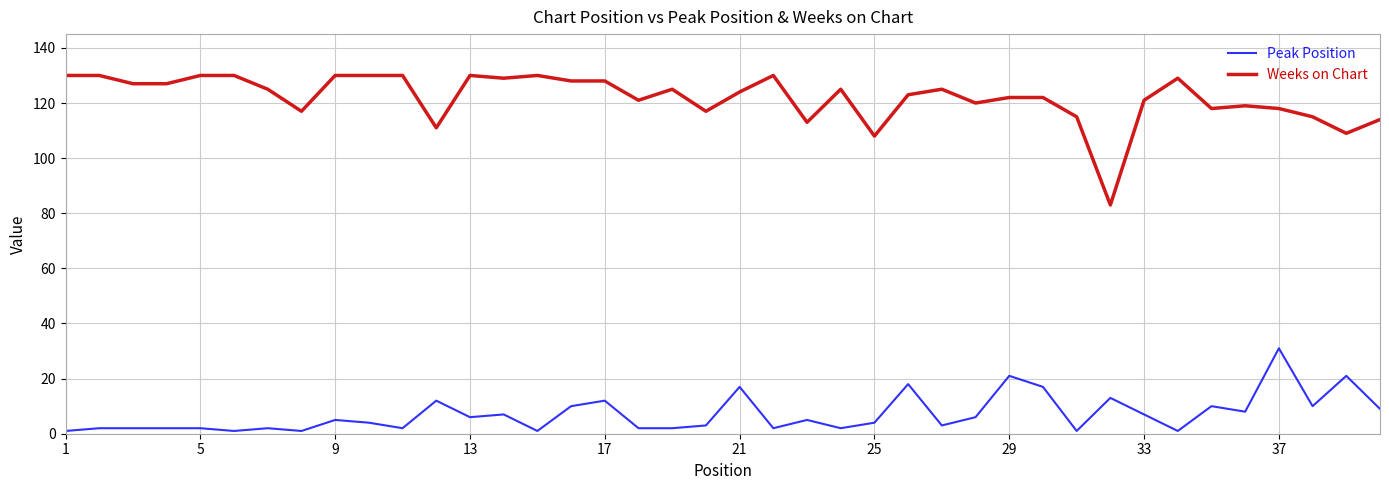

Which series has the largest total across all categories?

Weeks on Chart